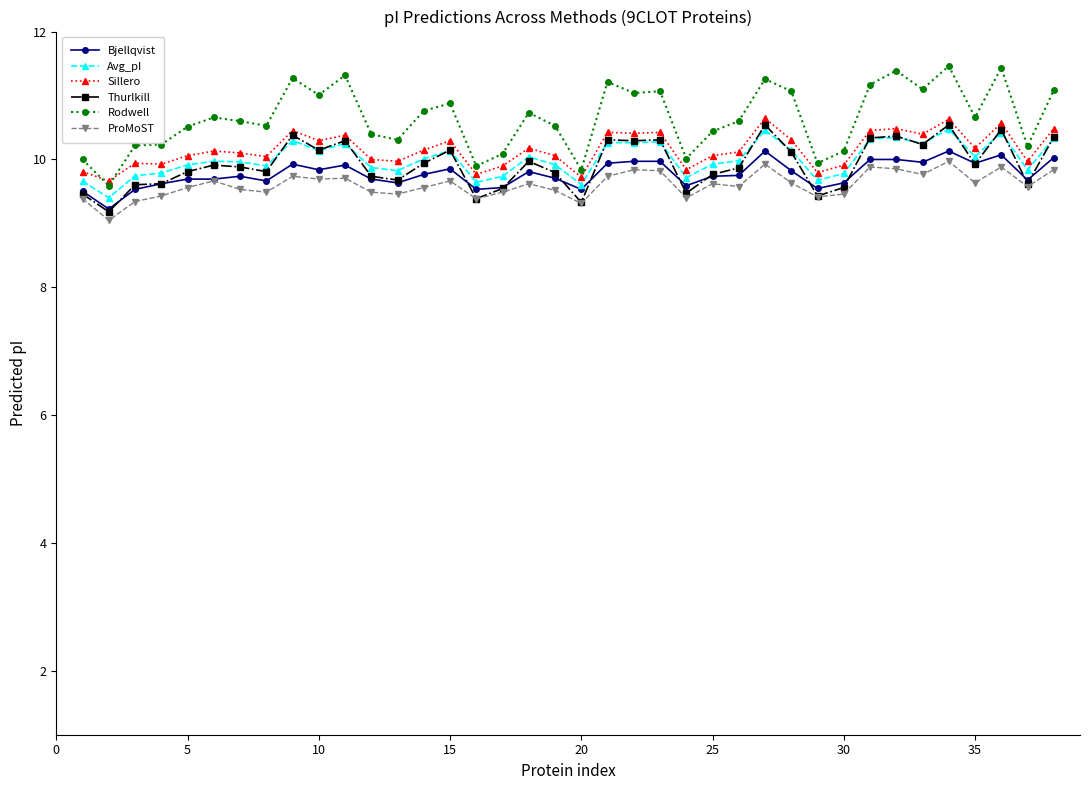

Which series has the largest total across all categories?

Rodwell